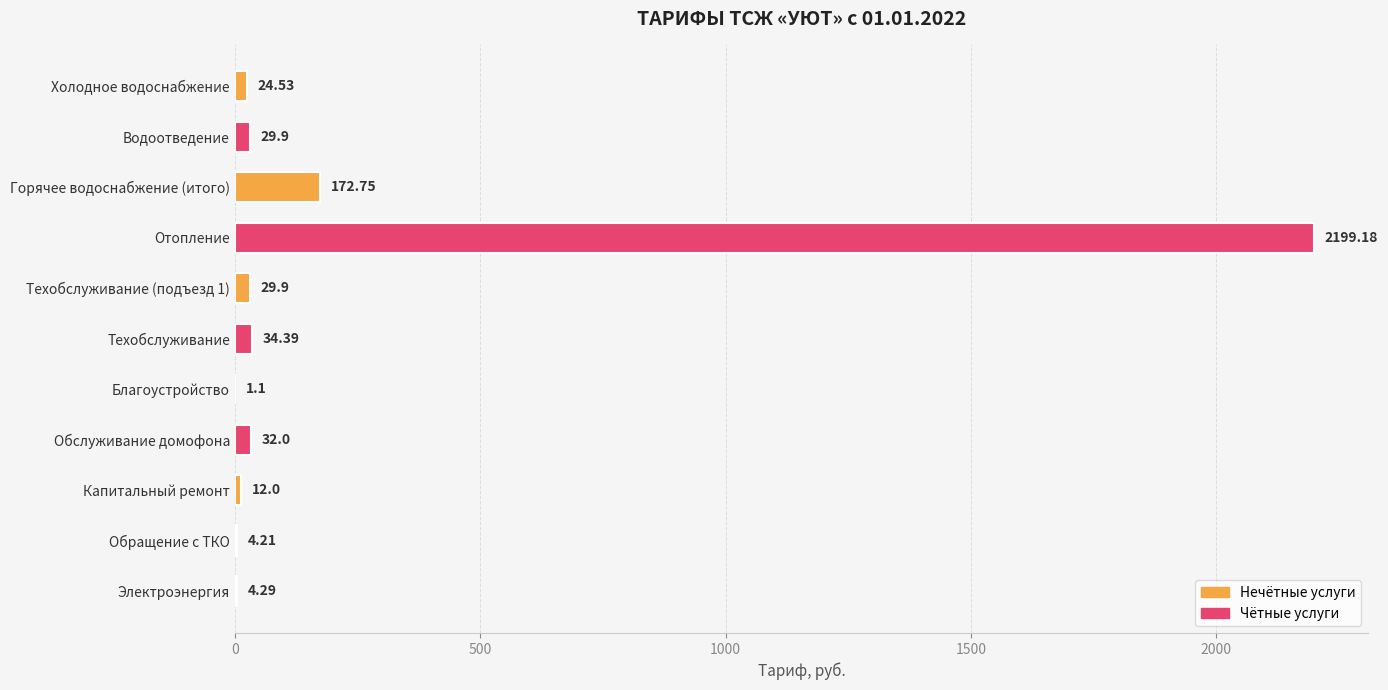

At which category does the chart reach its peak across all series?

Отопление